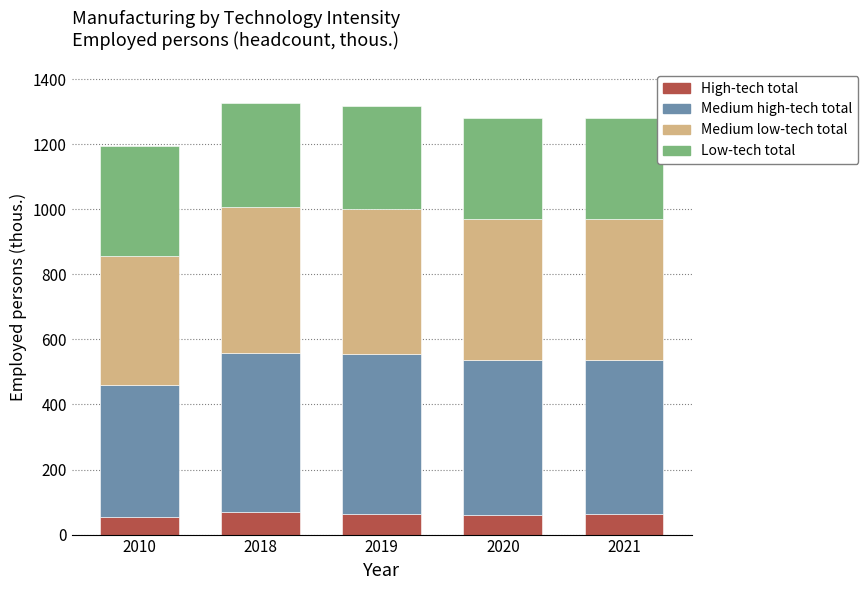

The High-tech total series shows 62.0 at 2021. True or false?

True